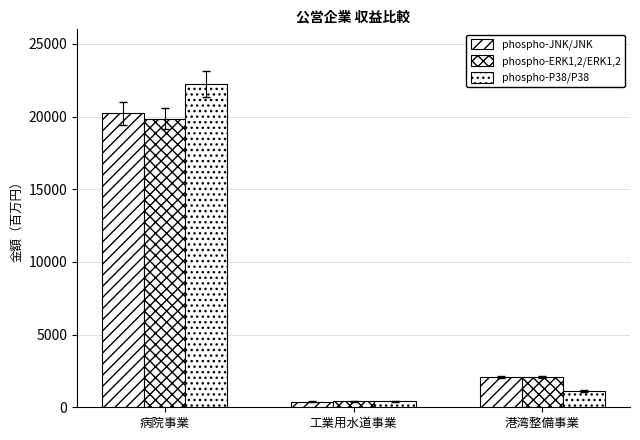

At which label does phospho-JNK/JNK reach its peak?

病院事業